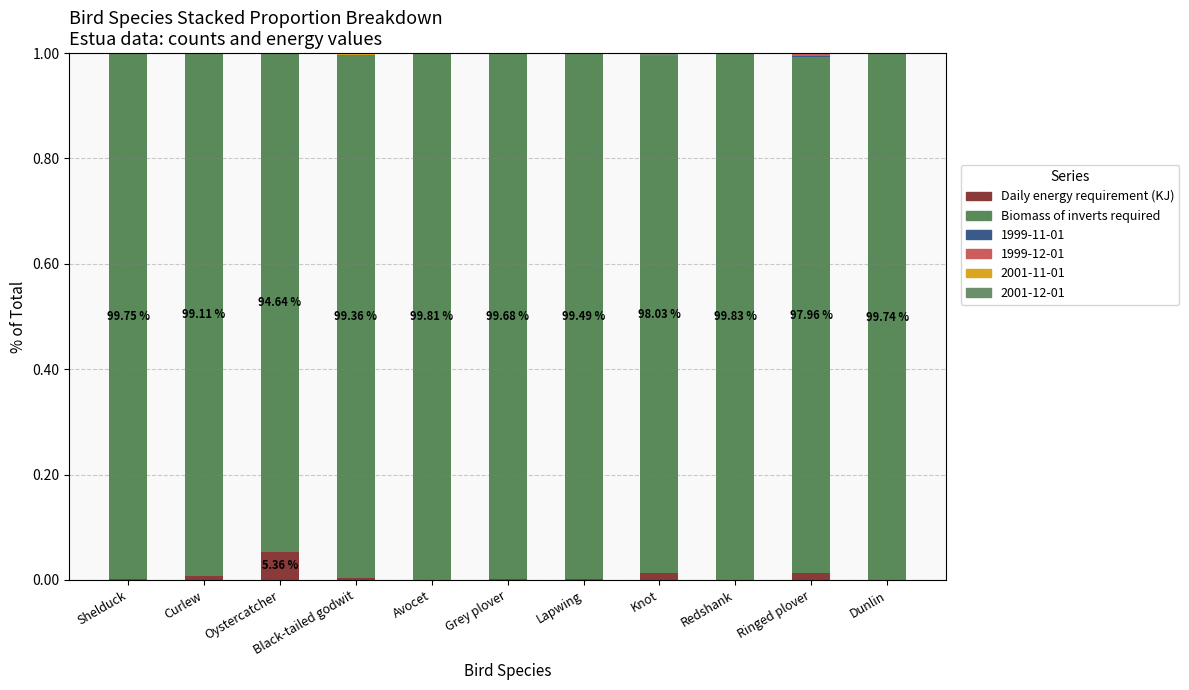

Does the chart contain stacked bars?

Yes